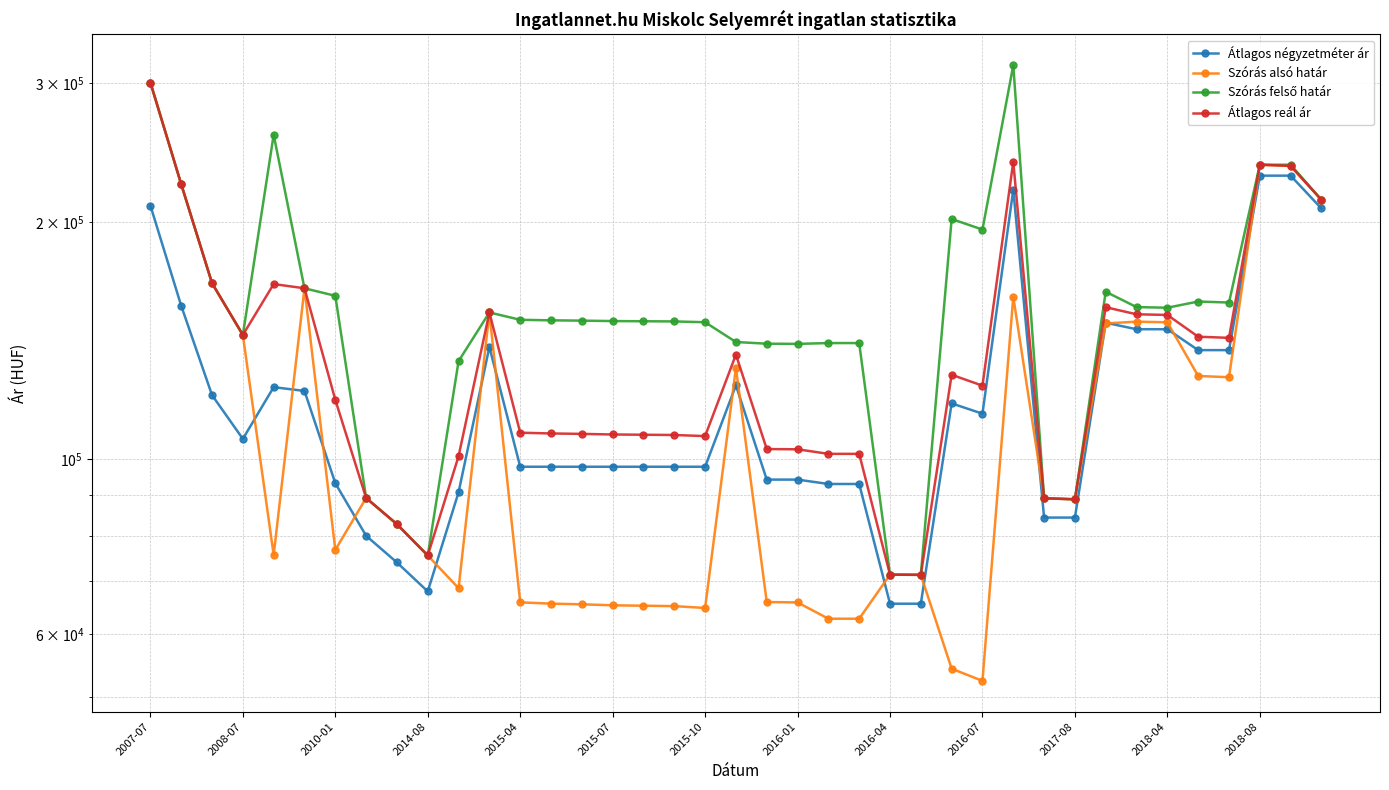

Reading right to left, list all the values displayed in this chart.

Átlagos négyzetméter ár: 208194	229166	229166	137632	137632	146299	146299	149102	84375	84375	220000	114300	117800	65600	65600	93077	93077	94277	94277	124166	97888	97888	97888	97888	97888	97888	97888	138888	90849	68000	74000	80000	93296	122151	123522	106189	120667	156667	210000
Szórás alsó határ: 213501	235773	236598	127153	127623	149287	149576	148796	89001	89278	160880	52356	54254	71374	71410	62786	62786	65845	65922	130725	64789	65135	65214	65295	65482	65616	65858	153645	68643	75527	82752	89349	76773	164893	75637	143872	167383	223485	300826
Szórás felső határ: 213501	236598	236598	158169	158639	155789	156078	163228	89001	89278	316442	195756	201896	71374	71410	140504	140504	140167	140244	140937	149325	149671	149750	149831	150018	150152	150394	153645	133269	75527	82752	89349	161309	164893	258257	143872	167383	223485	300826
Átlagos reál ár: 213501	235773	236598	142661	143131	152538	152827	156012	89001	89278	238661	124056	128075	71374	71410	101645	101645	103006	103083	135831	107057	107403	107482	107563	107750	107884	108126	153645	100956	75527	82752	89349	119041	164893	166947	143872	167383	223485	300826